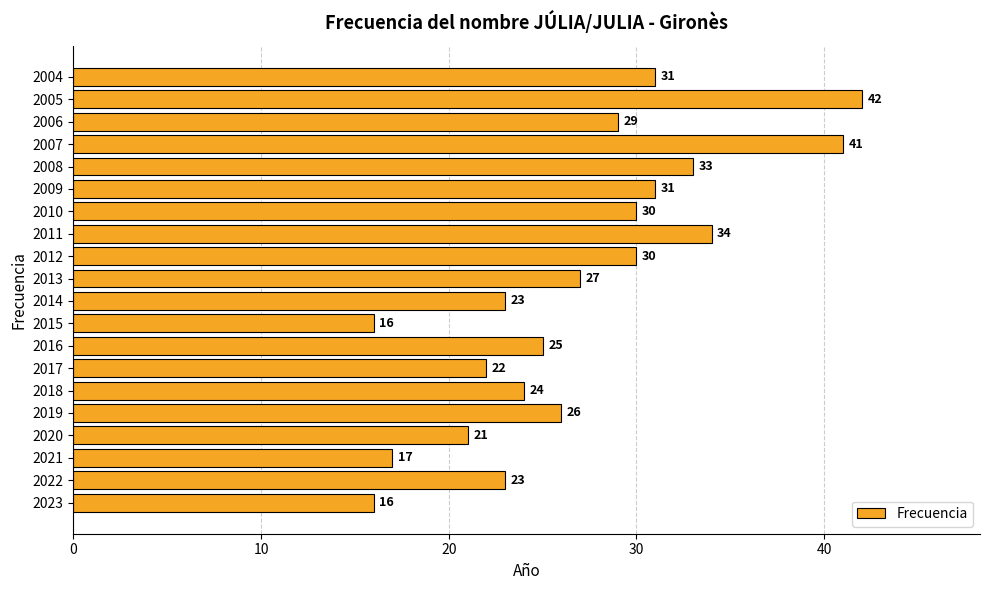

Which has a higher value, 2009 or 2022?

2009